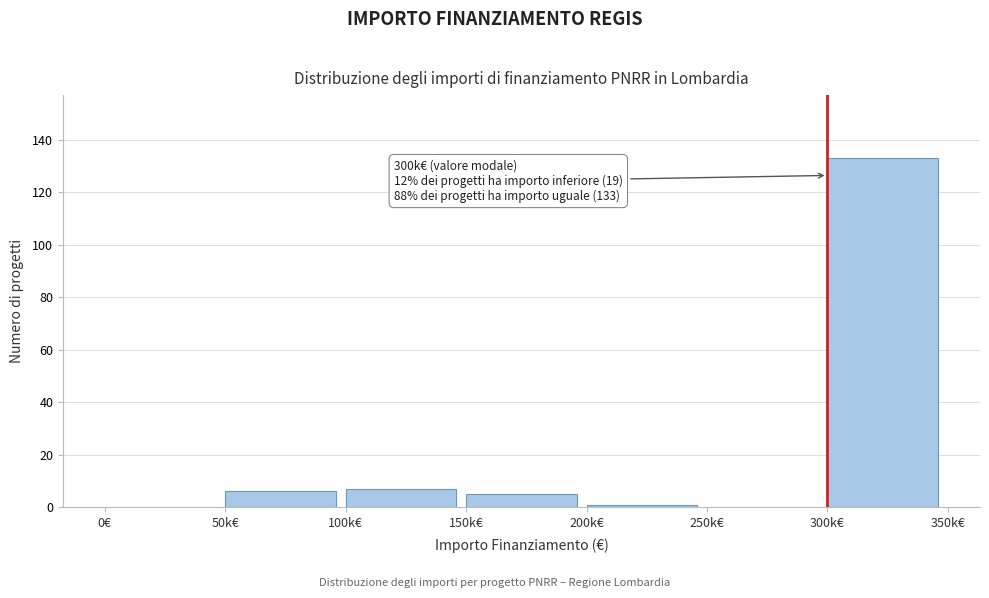

Reading left to right, list all the values displayed in this chart.

0€=0	50k€=6	100k€=7	150k€=5	200k€=1	250k€=0	300k€=133